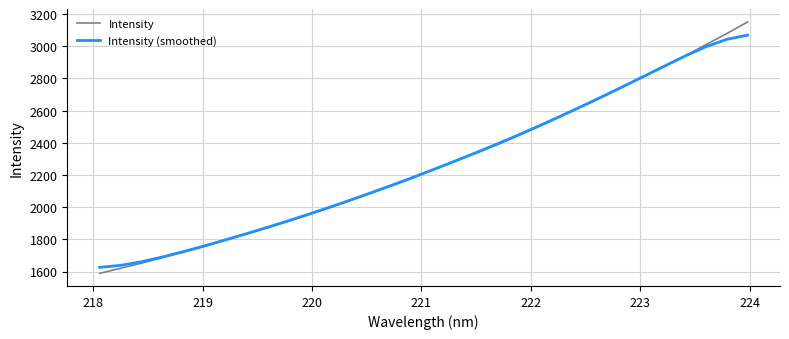

Rank the series by their maximum value, from highest to lowest.

Intensity, Intensity (smoothed)